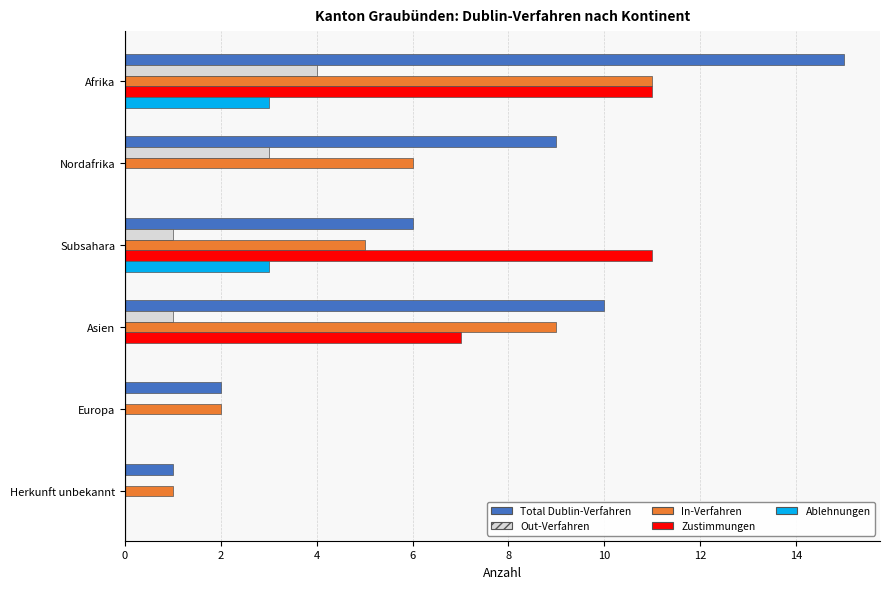

At which label is In-Verfahren closest to 6?

Nordafrika